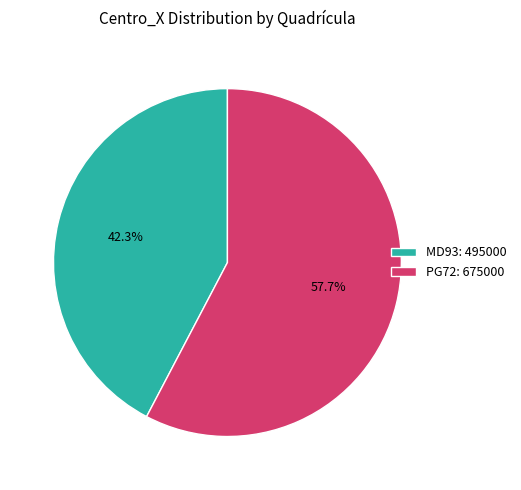

What percentage is NOT represented by MD93?

57.7%